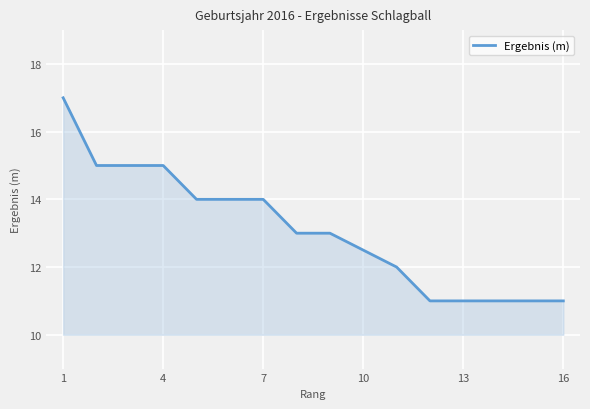

True or false: there are more than 2 points higher than both neighbors.

False